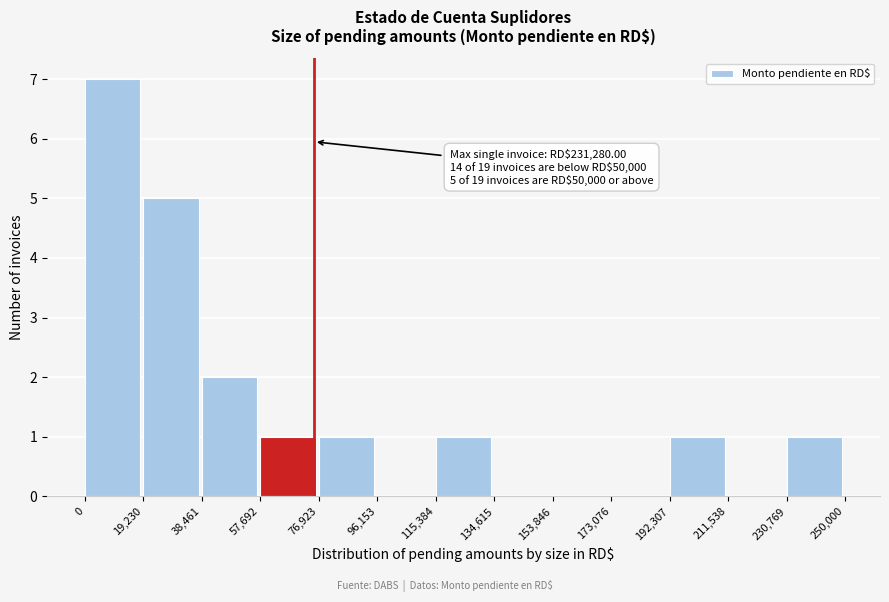

Over which range of the x-axis is the bar tallest?

0 to 19,230